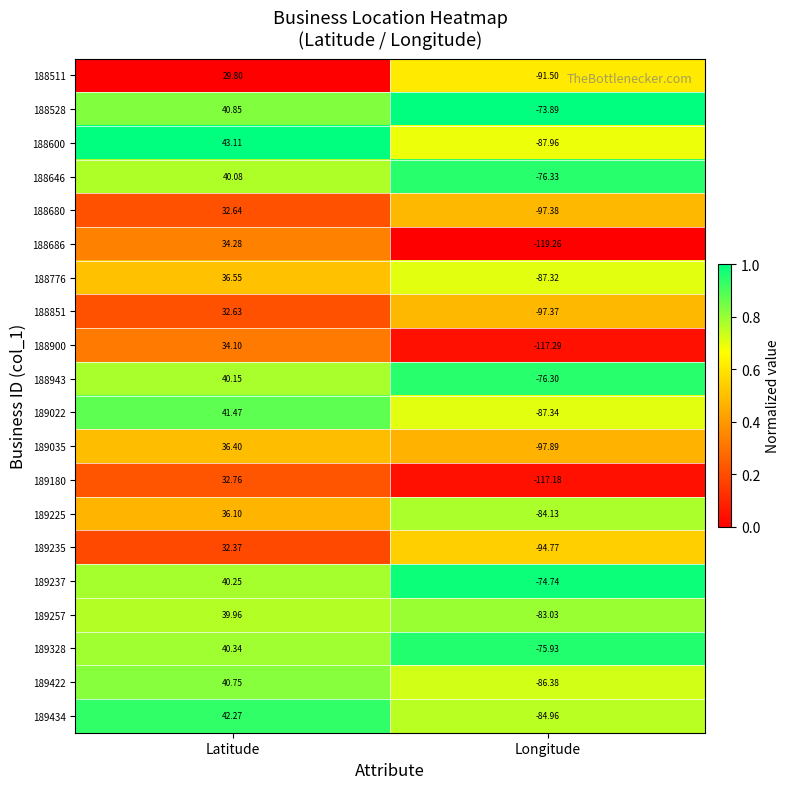

Where does the 189257 series first go above 39?

Latitude